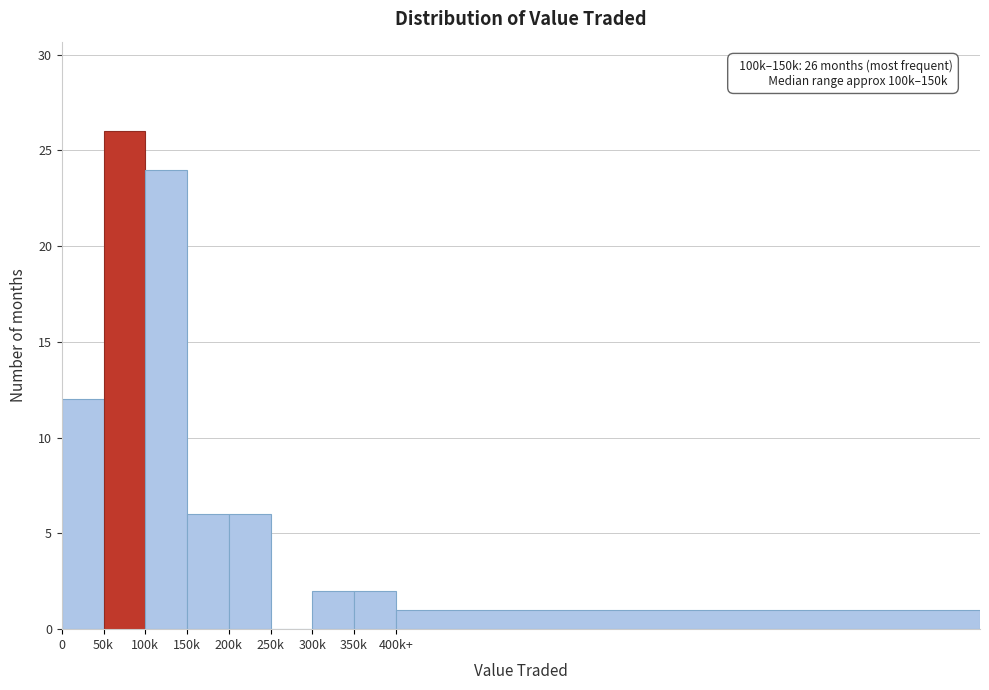

Reading right to left, what are all the values shown in this chart?

400k+=1	350k=2	300k=2	250k=0	200k=6	150k=6	100k=24	50k=26	0=12